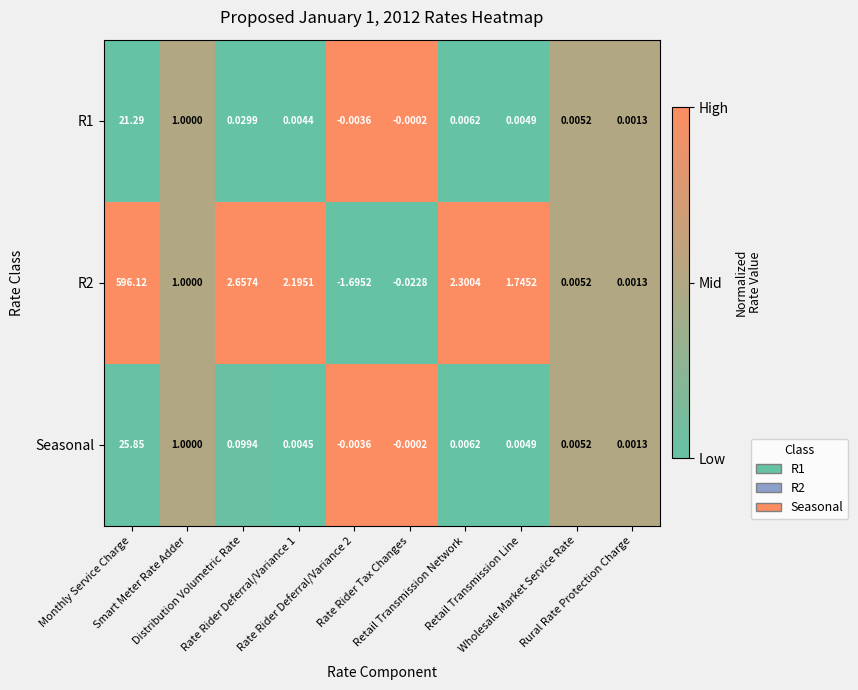

How many categories are shown in the chart?

10